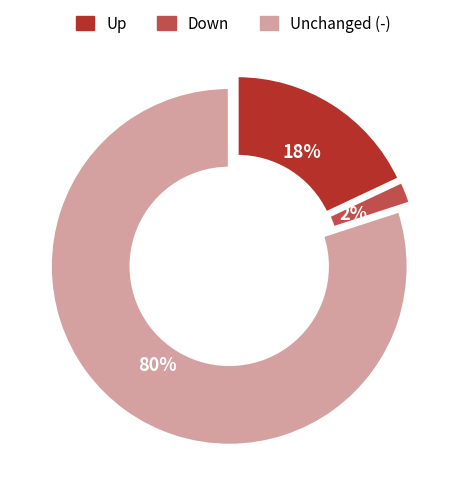

Do Unchanged (-) and Up together represent more than half of the pie?

Yes